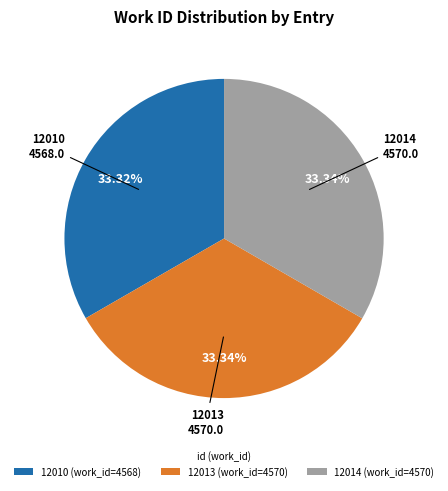

Does any single category account for the majority?

No